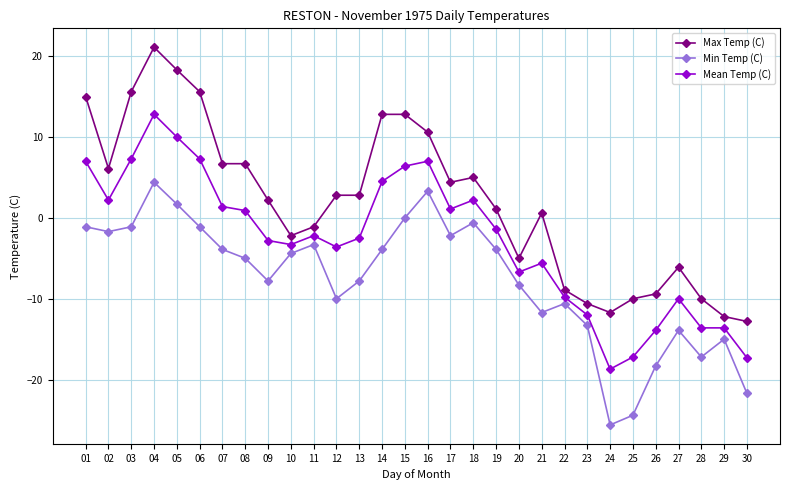

True or false: Max Temp (C) and Min Temp (C) cross at least once.

False